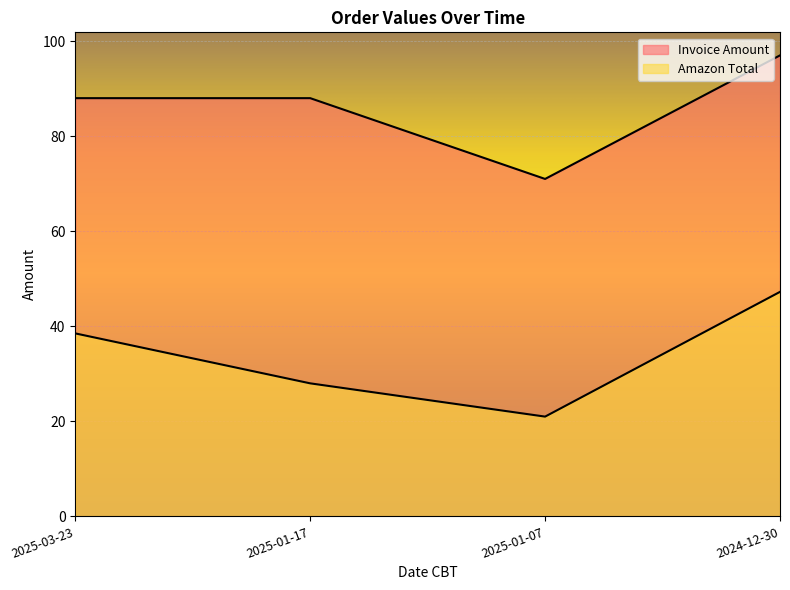

Which category has the lowest value across all series?

2025-01-07